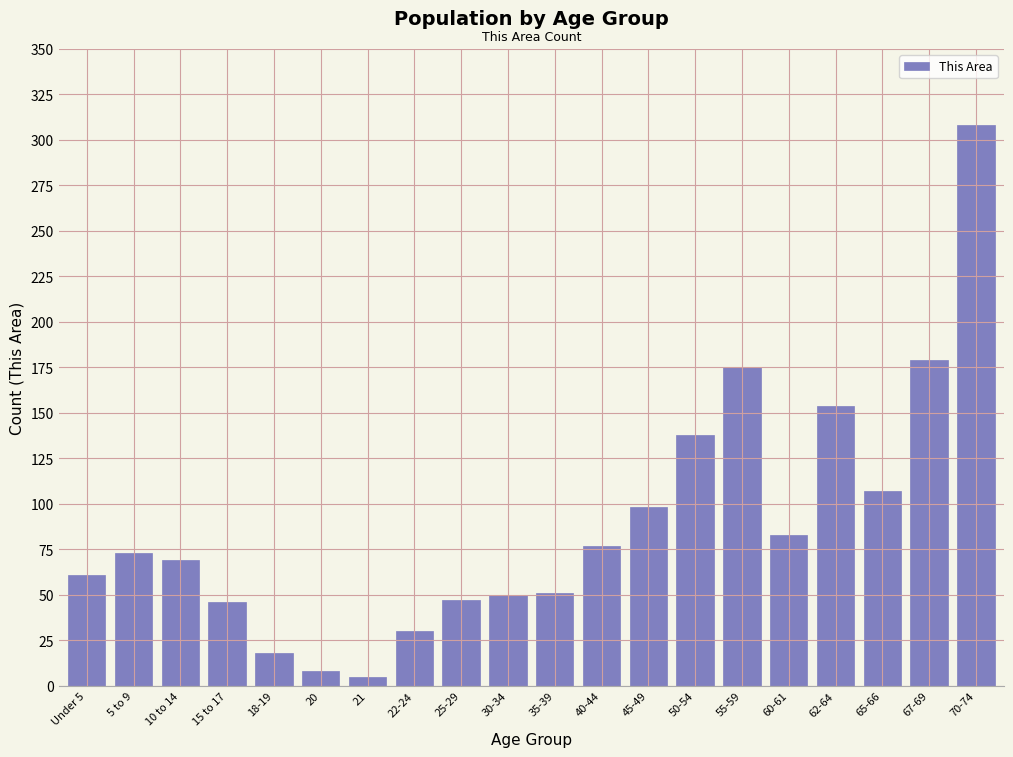

True or false: the data shows 77 at 40-44.

True